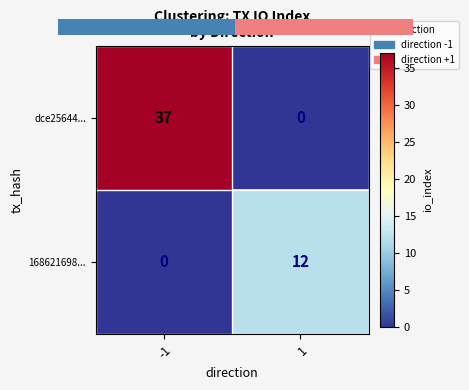

List the series in order of their overall mean, lowest first.

168621698..., dce25644...